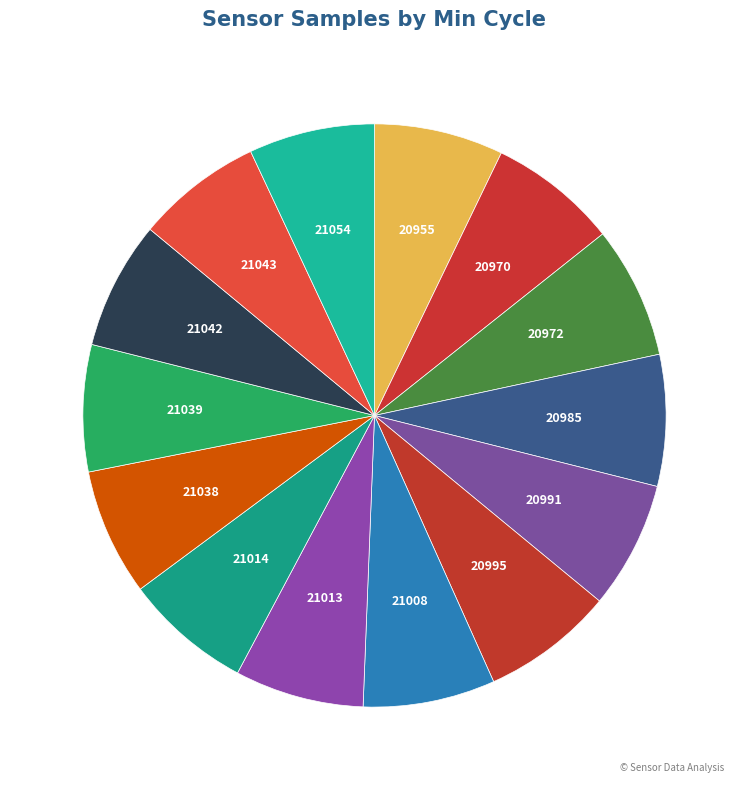

How many slices are in this pie chart?

14